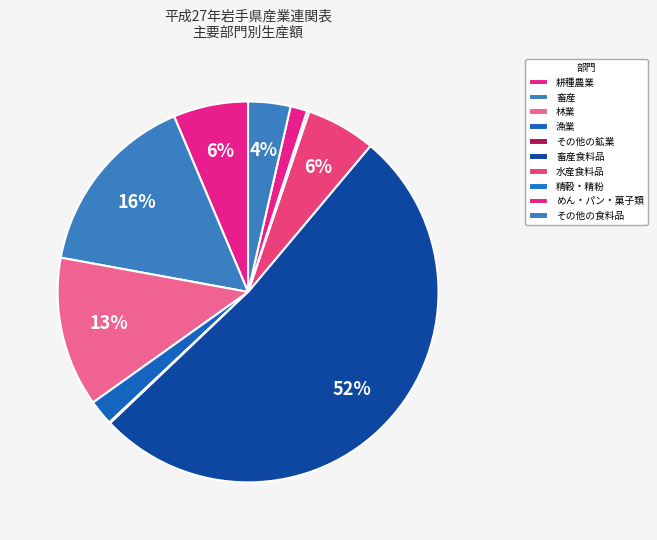

Which category accounts for the majority?

畜産食料品